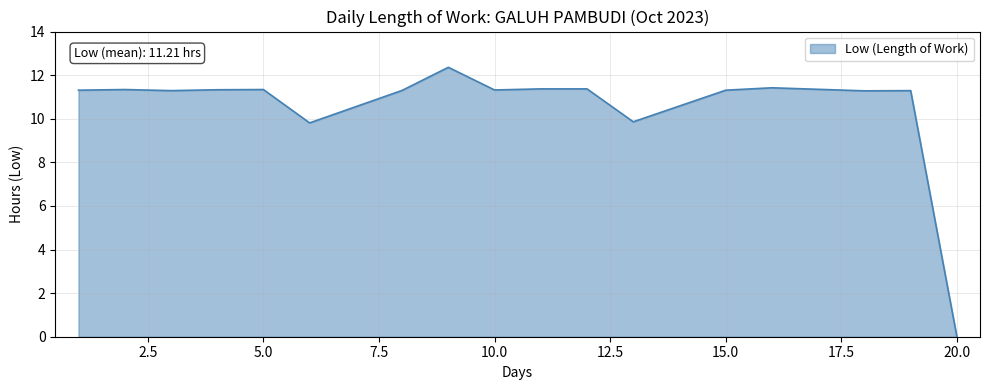

What is the maximum value shown in the chart?

12.4